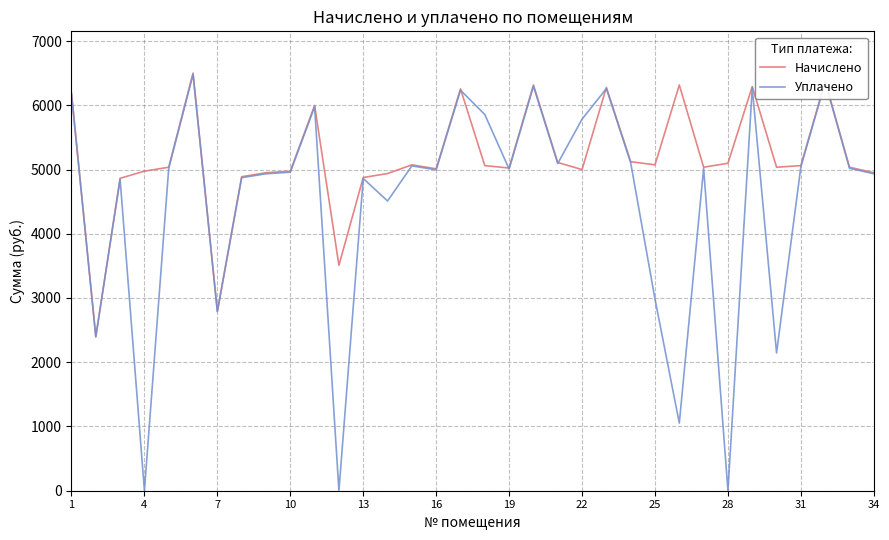

Which series has the largest range (max minus min)?

Уплачено